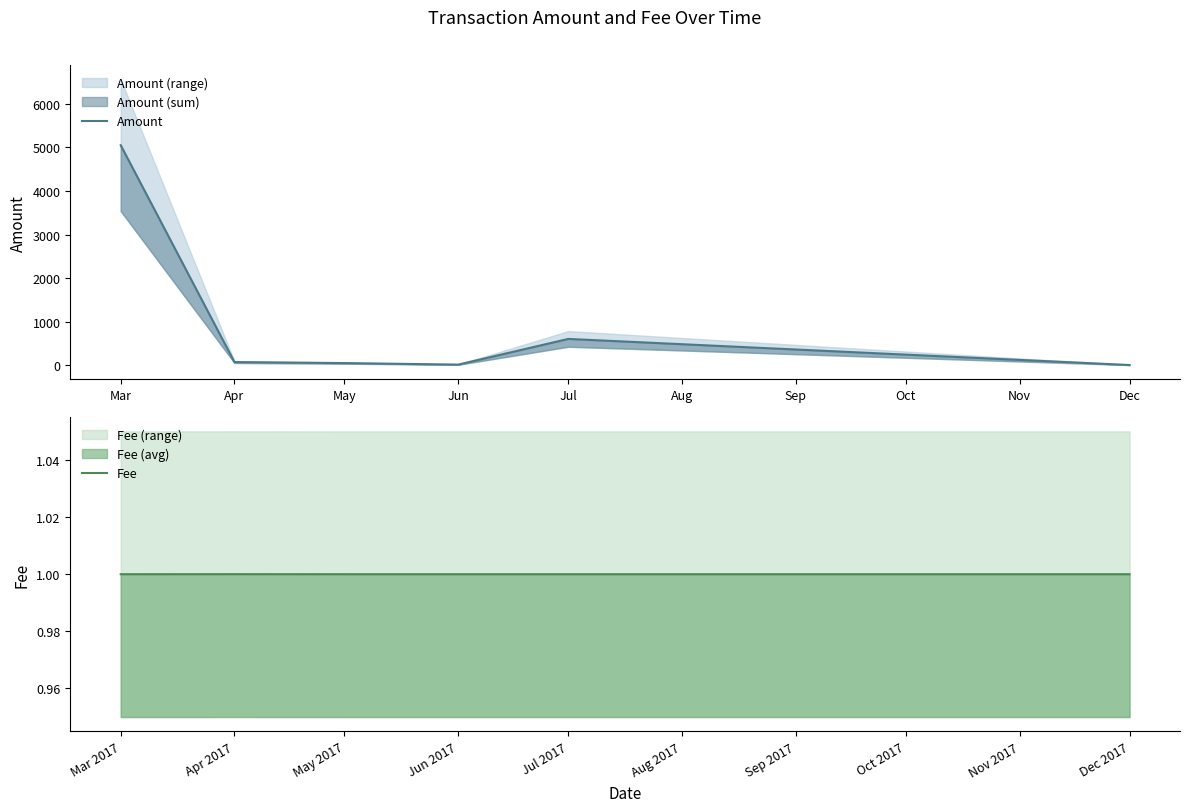

At which category does Amount reach its first local peak?

Jul